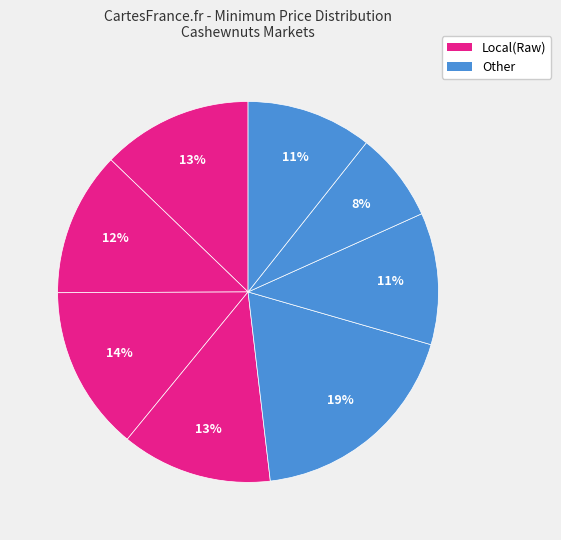

Count the number of slices in the pie.

8